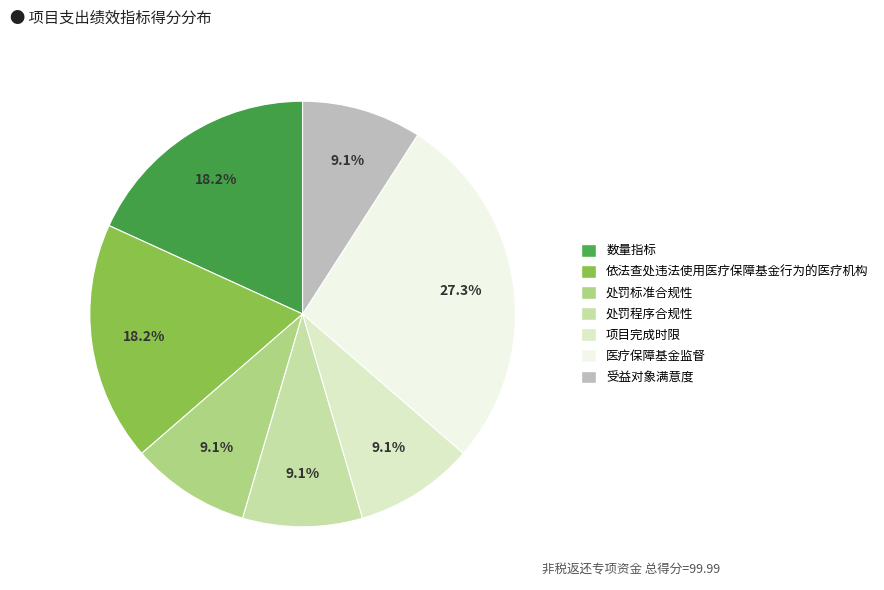

To the nearest percent, what percentage of the pie is 项目完成时限?

9%